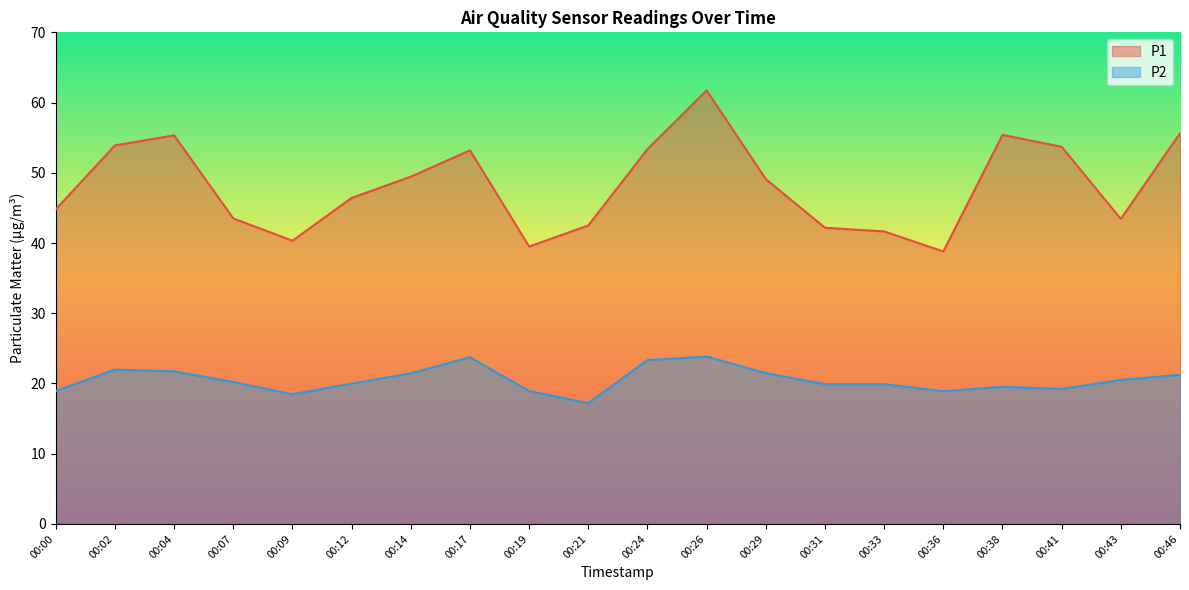

Does the chart display data point markers on the line(s)?

No